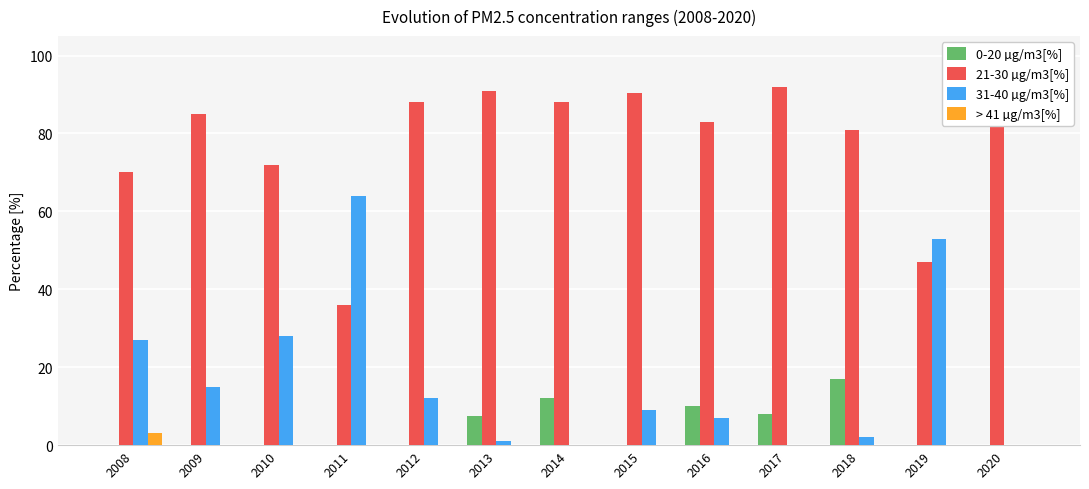

Rank the series by their maximum value, from highest to lowest.

21-30 µg/m3[%], 31-40 µg/m3[%], 0-20 µg/m3[%], > 41 µg/m3[%]